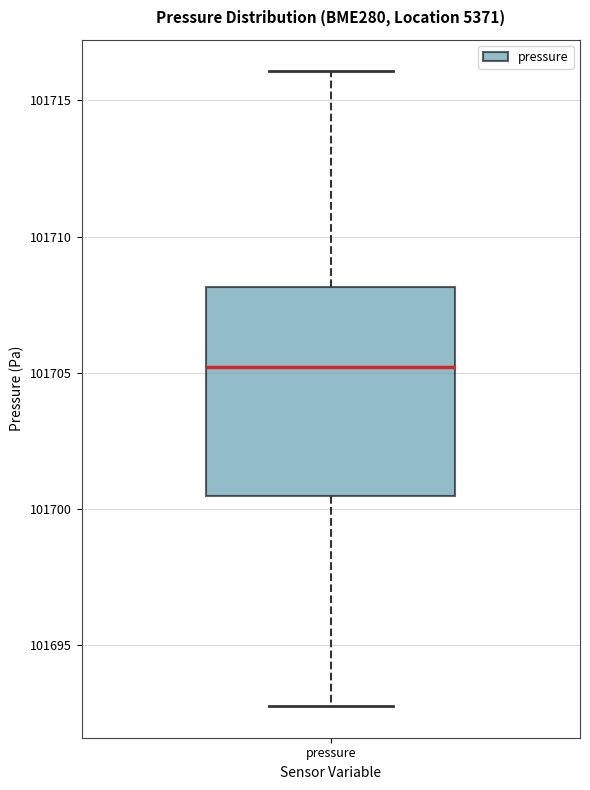

Where is the upper edge of the box for pressure on the y-axis? The values are not printed on the chart, so give them approximately, as read against the axis.

101708.0